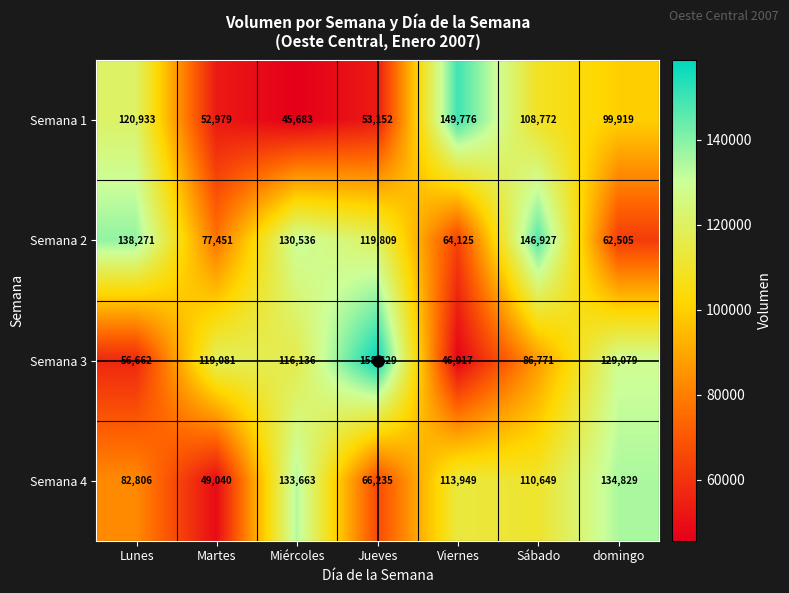

List the series in order of their peak value, highest first.

Semana 3, Semana 1, Semana 2, Semana 4